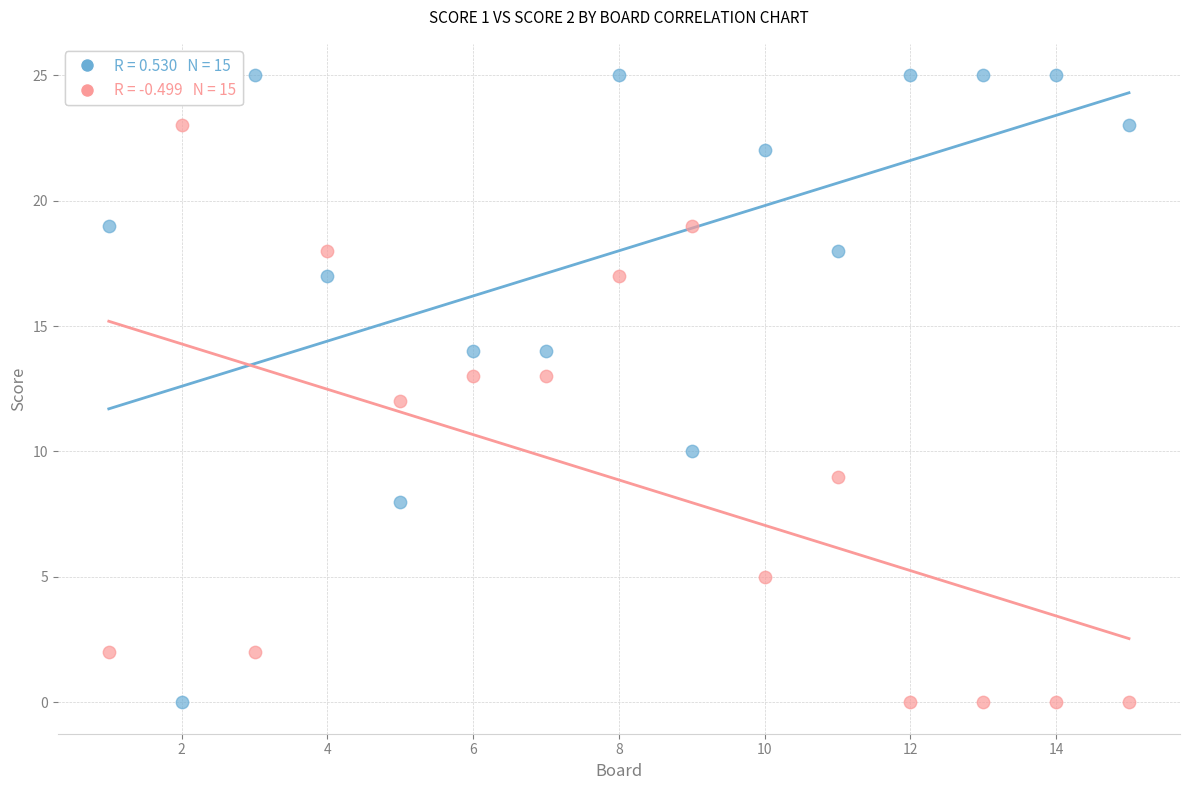

Across all data points, what is the range of X values (max minus min)?

14